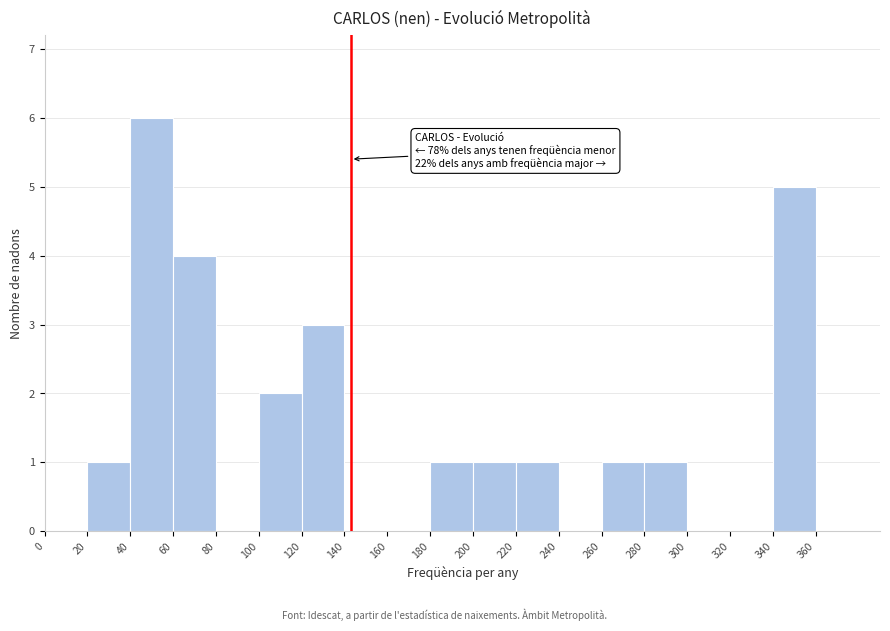

Which range on the x-axis has the tallest bar?

40 to 60